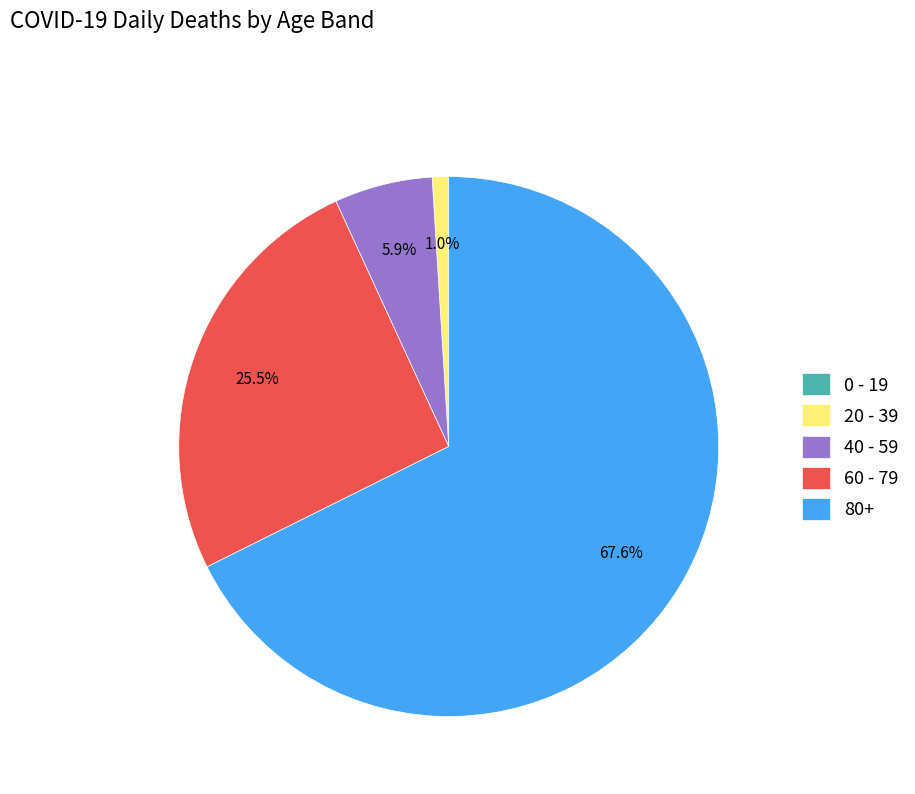

Is 40 - 59 the majority of the pie?

No